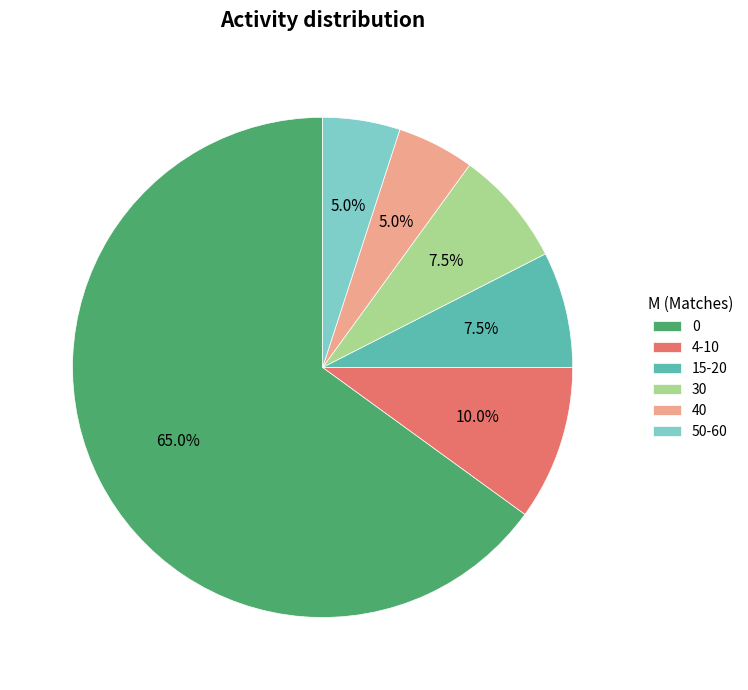

Does 50-60 account for over 50% of the chart?

No